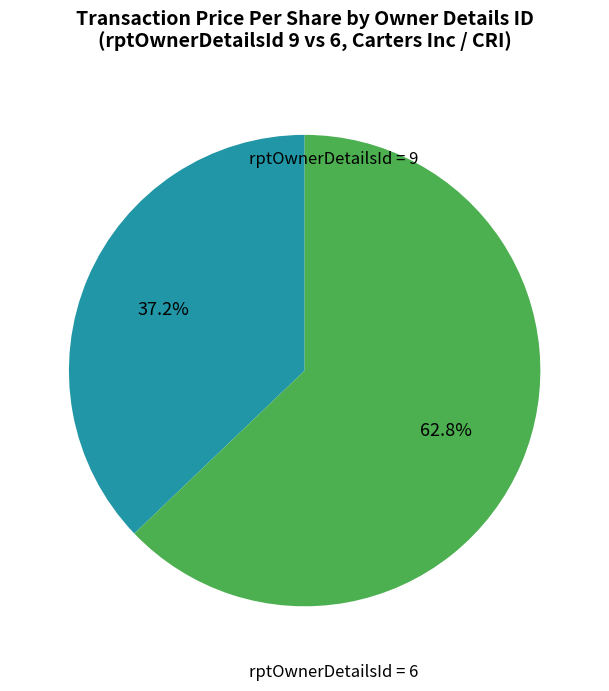

How many slices are in this pie chart?

2